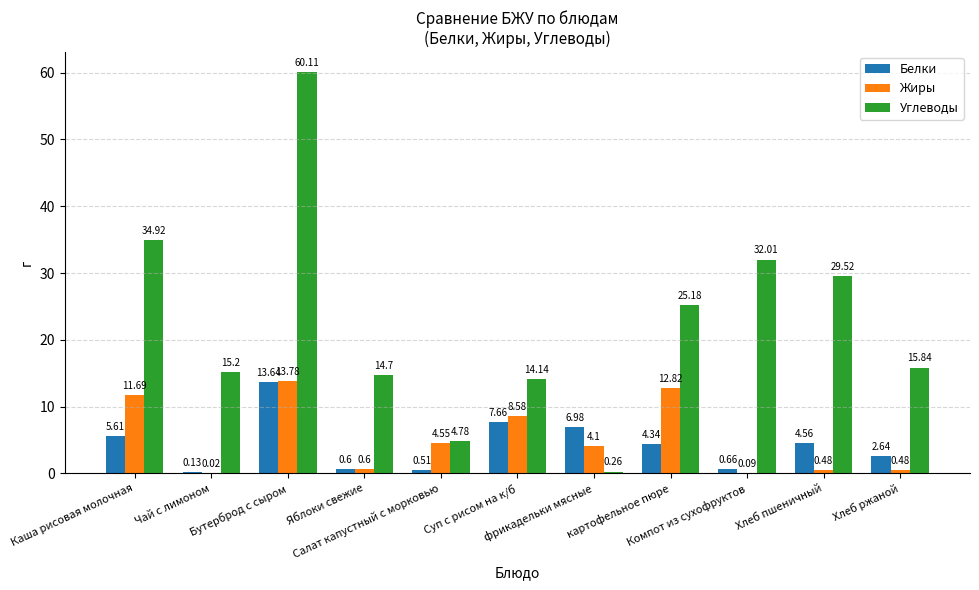

Which series has the largest total across all categories?

Углеводы